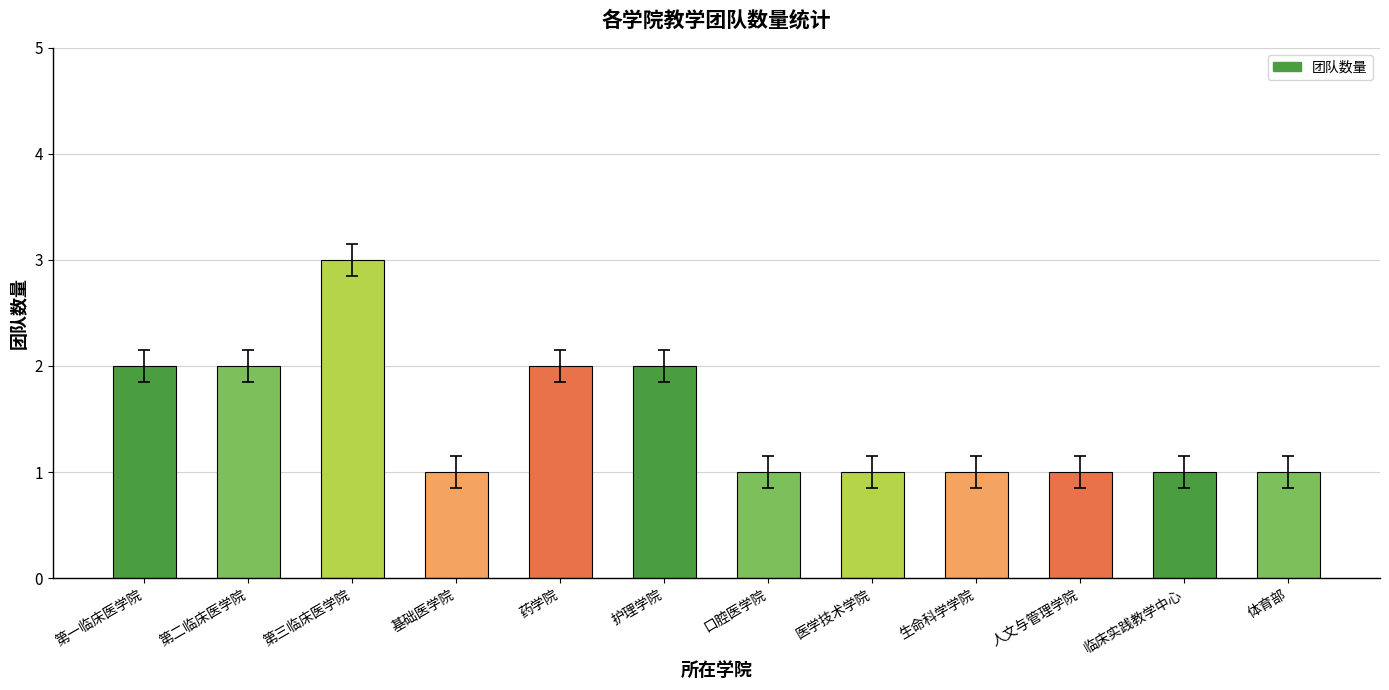

What is the maximum value shown in the chart?

3